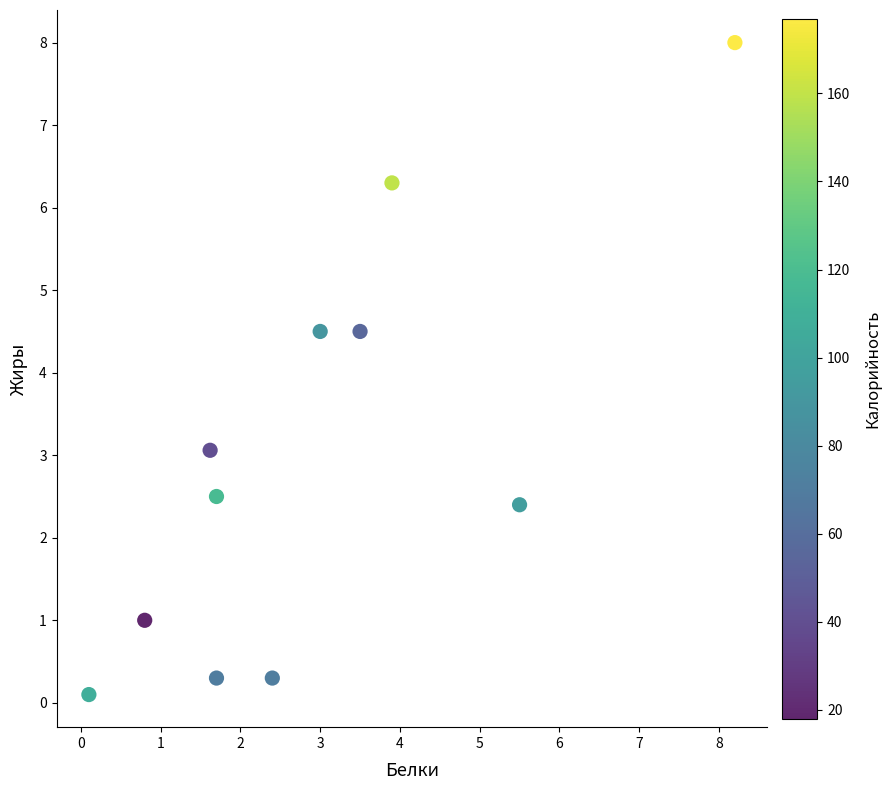

What is the average X value?

2.9